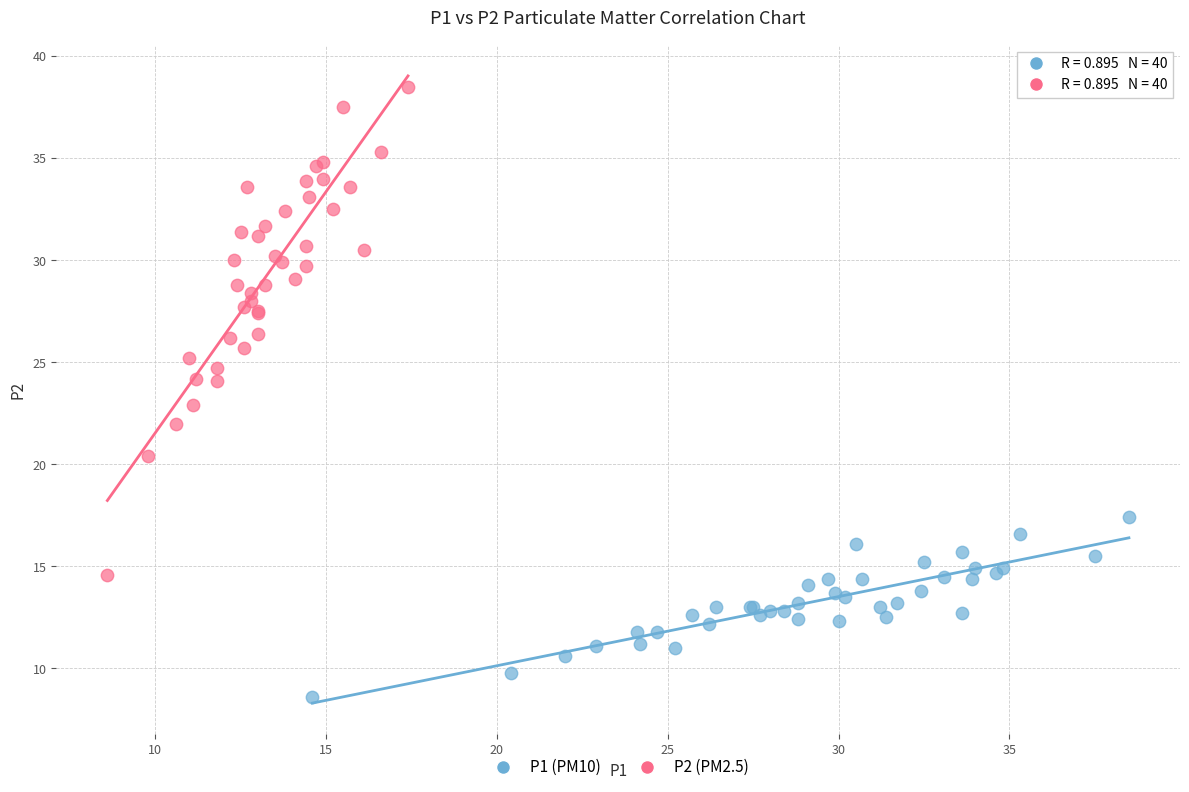

Which series contains the highest Y value?

P2 (PM2.5)